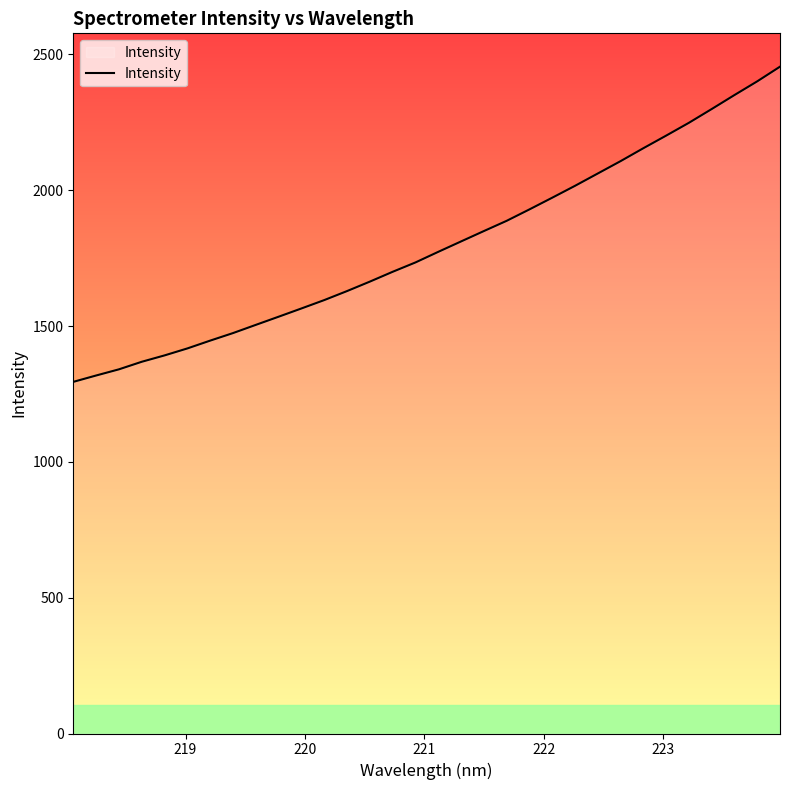

How many lines are shown in the chart?

1